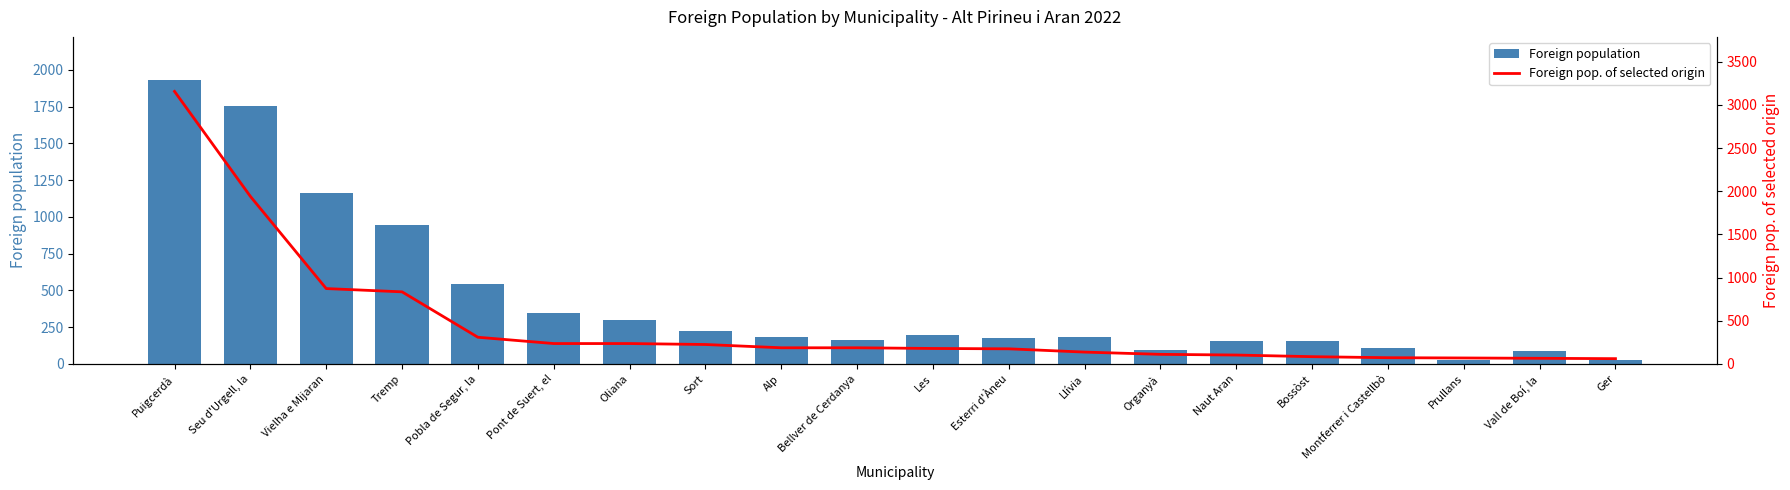

List the series in order of their overall mean, highest first.

Foreign pop. of selected origin, Foreign population